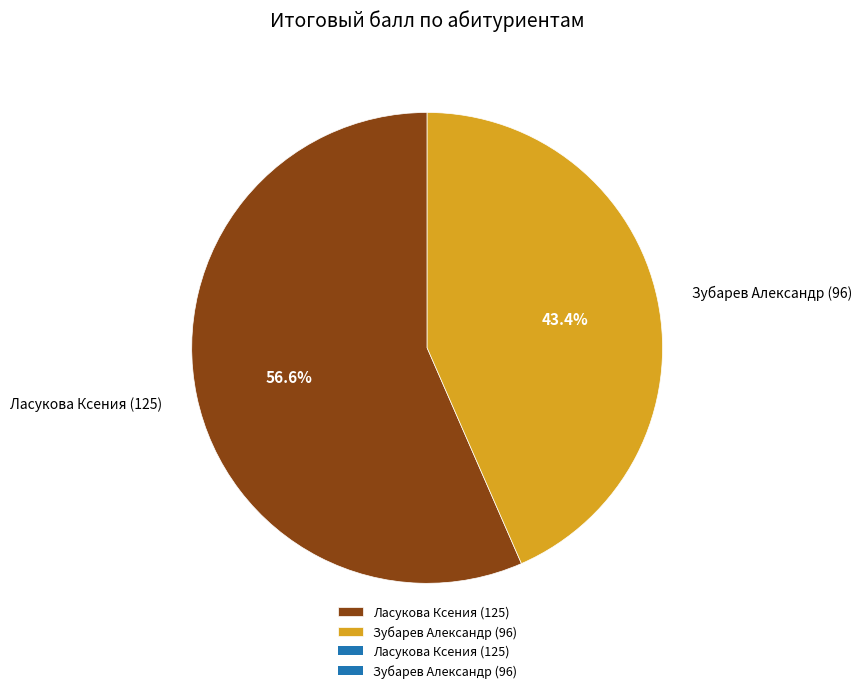

How many segments does this pie chart have?

2